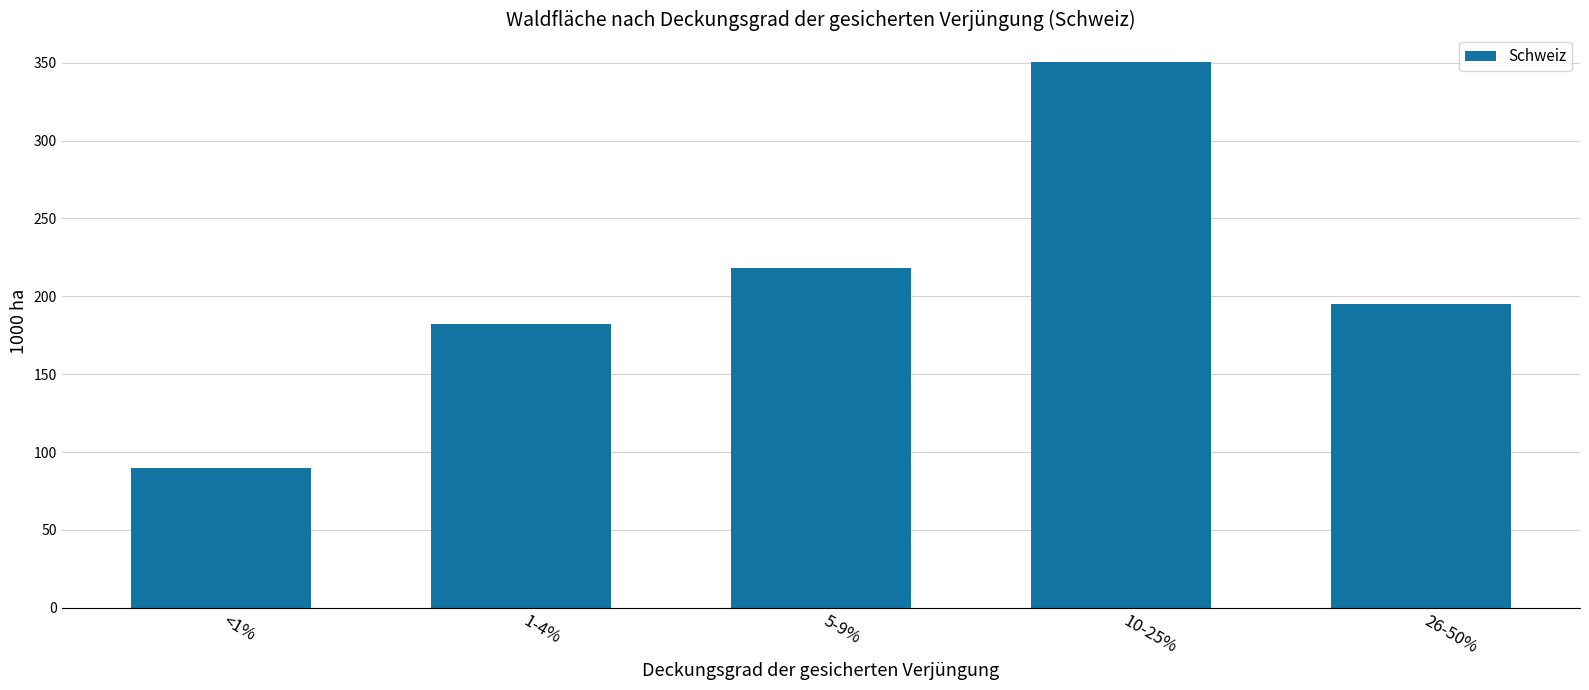

What is the difference between the second highest and second lowest values?

36.0